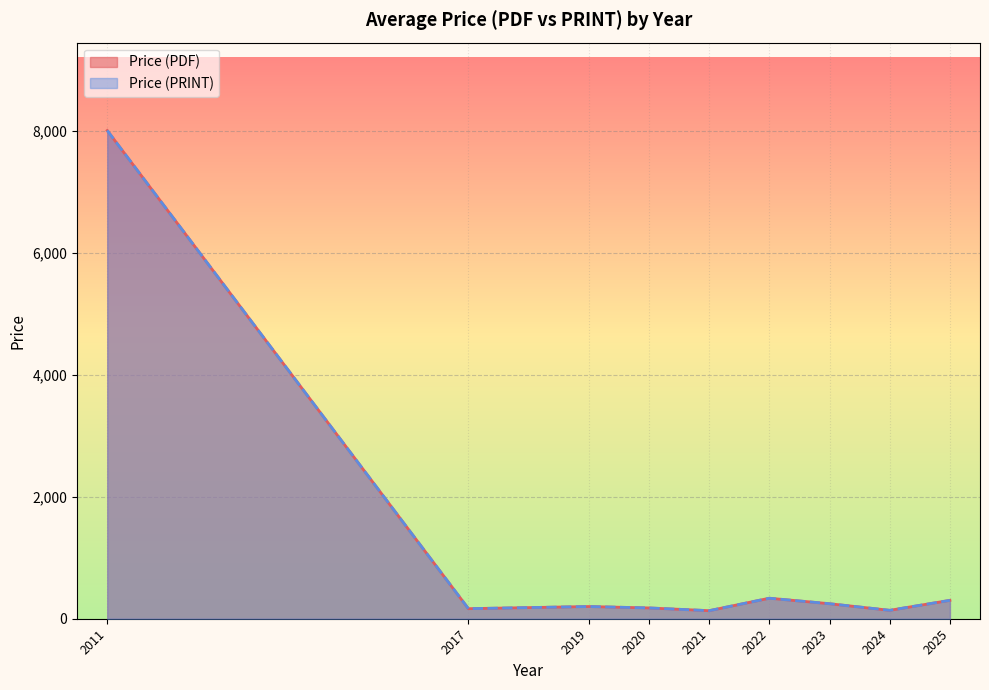

What is the highest value of the Price (PRINT) series?

8000.0